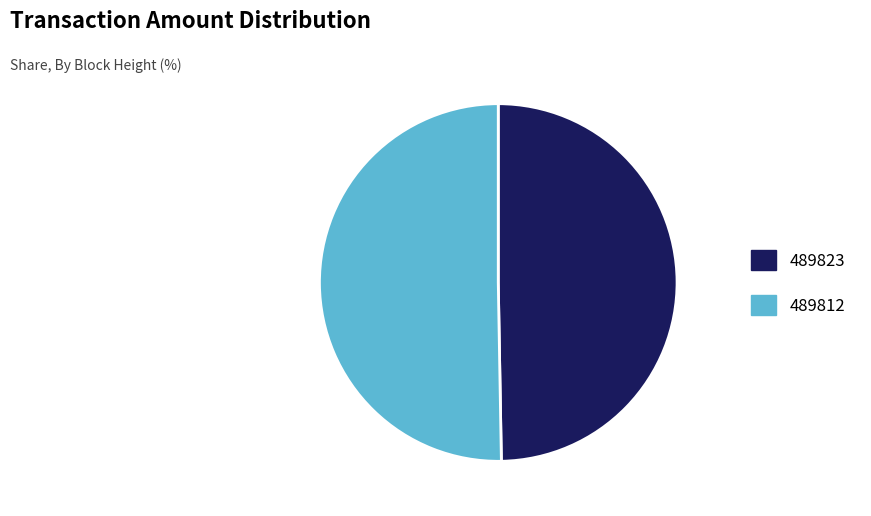

Combined, do 489823 and 489812 account for over 50%?

Yes